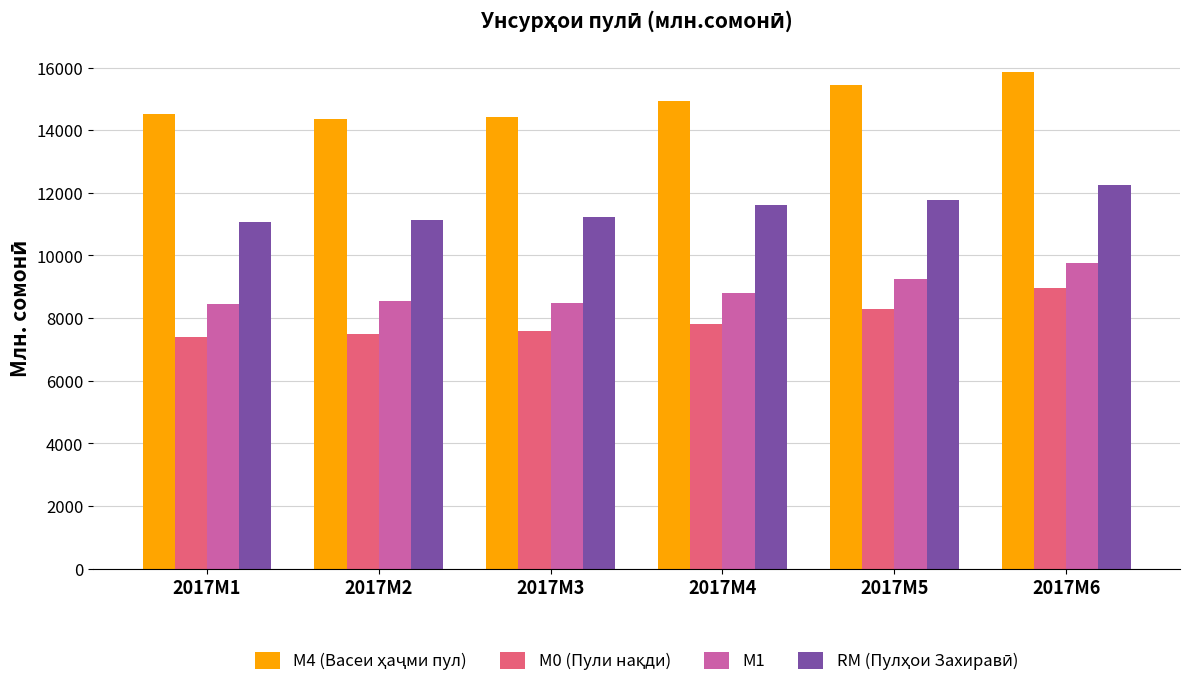

What is the sum of the M1 values at 2017M5 and 2017M3?

17743.3